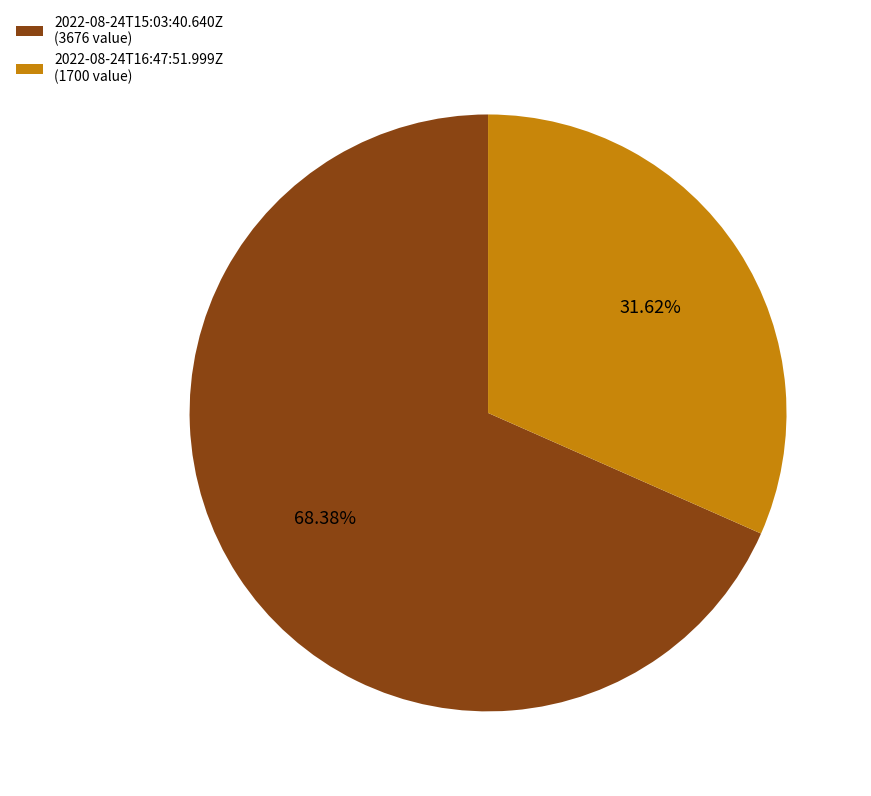

Between 2022-08-24T16:47:51.999Z and 2022-08-24T15:03:40.640Z, which is larger?

2022-08-24T15:03:40.640Z